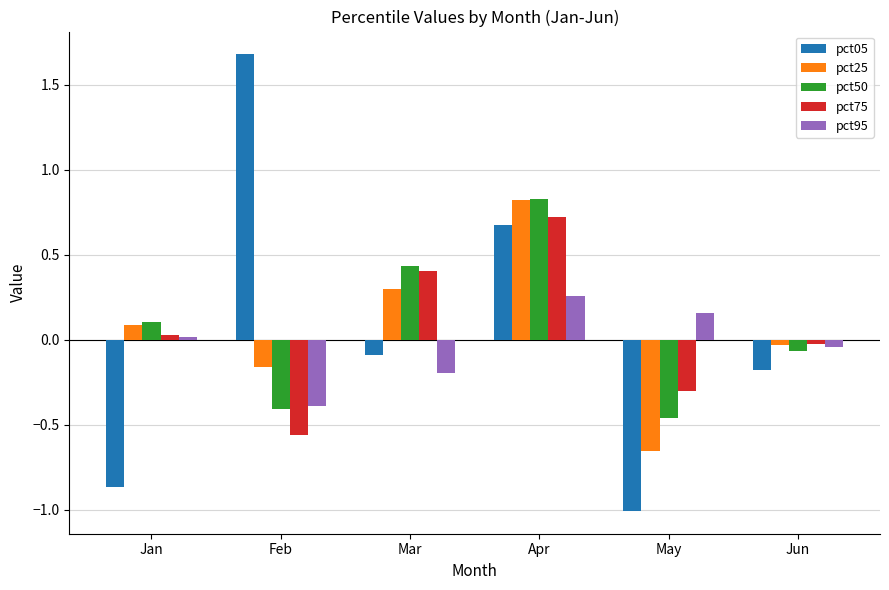

How many groups of bars are there?

6